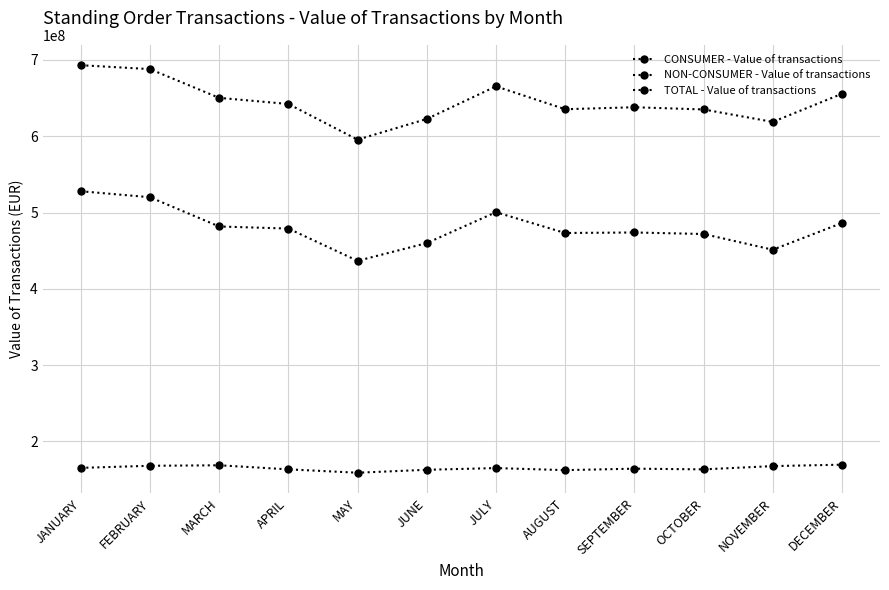

Reading left to right, what are all the values shown in this chart?

CONSUMER - Value of transactions: 165228079.4	167964828.3	168620515.0	163294444.5	158870588.8	162714272.7	164965708.3	162259663.7	164181871.5	163272317.9	167553316.1	169414140.4
NON-CONSUMER - Value of transactions: 527861088.6	520019809.5	481668847.7	478942941.7	436643412.2	459888153.7	500404940.5	473135014.1	473811069.6	471798824.5	451230245.1	486216853.3
TOTAL - Value of transactions: 693089168.0	687984637.9	650289362.7	642237386.2	595514000.9	622602426.4	665370648.7	635394677.8	637992941.1	635071142.3	618783561.2	655630993.7